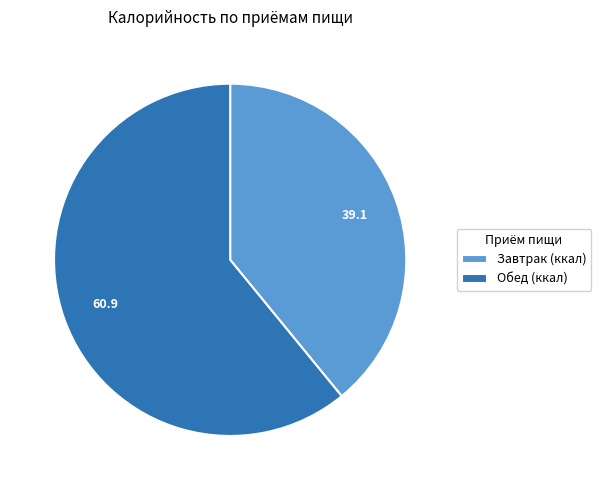

Rank the categories by value from lowest to highest.

Завтрак, Обед